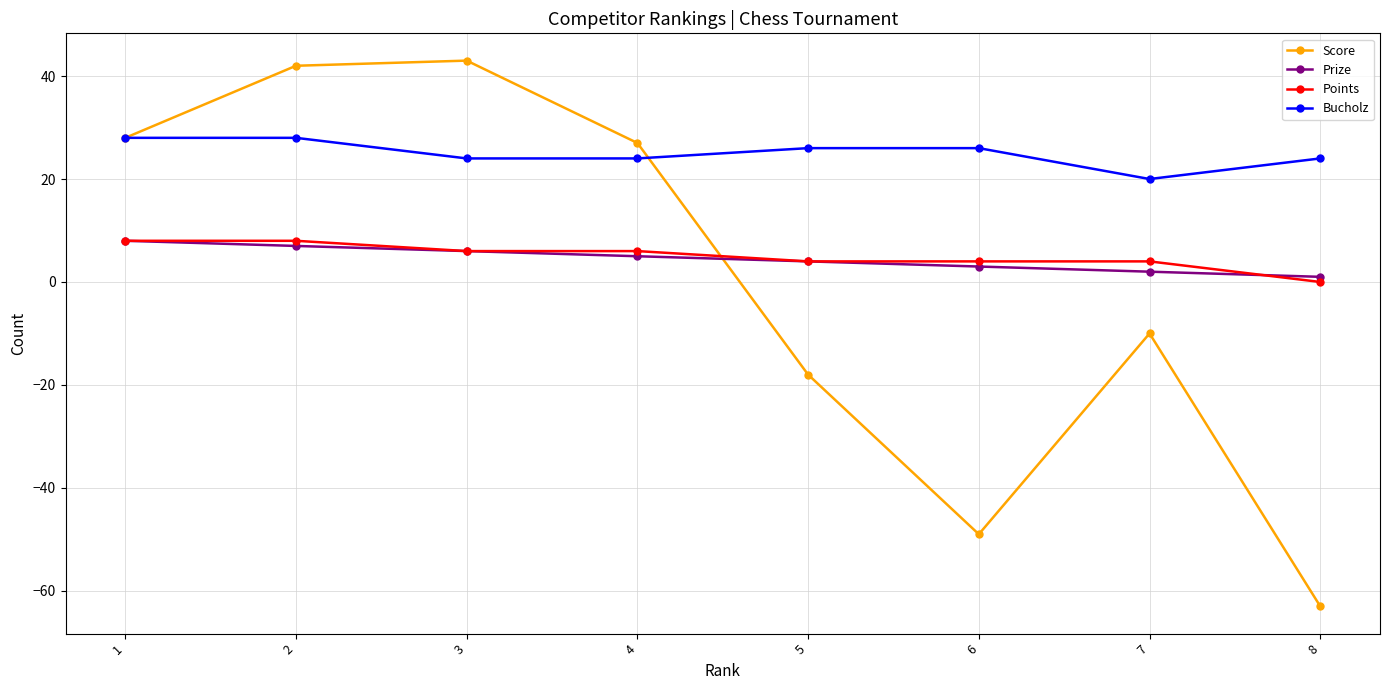

Between 6 and 7, which series saw the biggest shift?

Score